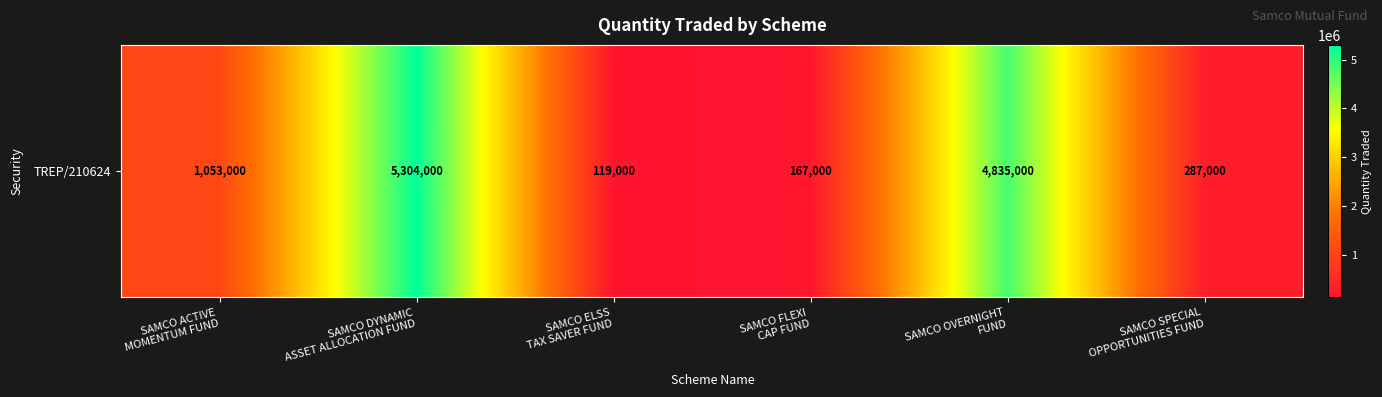

At which label is the value closest to 2711500?

SAMCO ACTIVE
MOMENTUM FUND